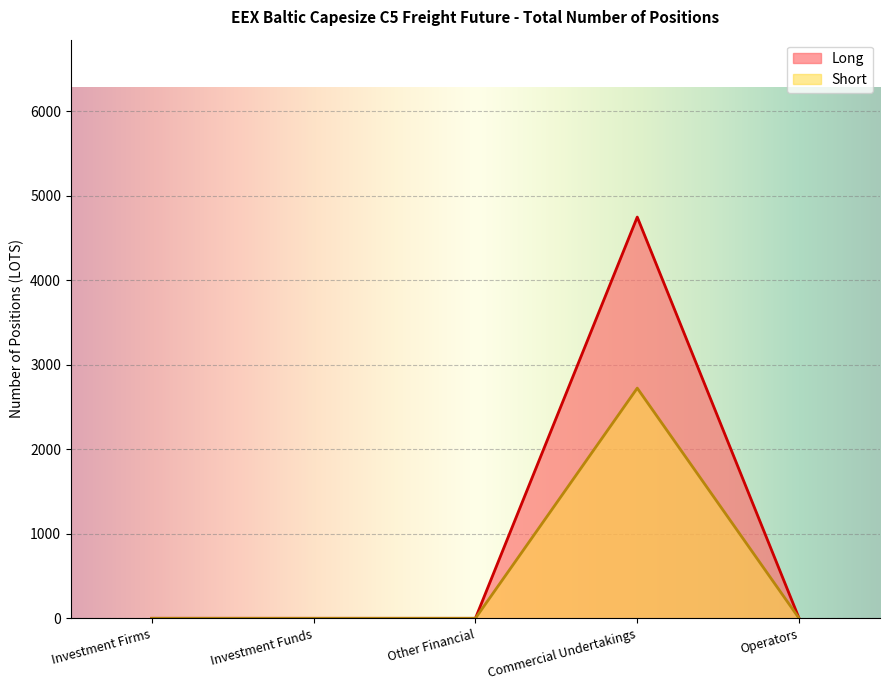

The value of Long at Investment Funds is 0. True or false?

True